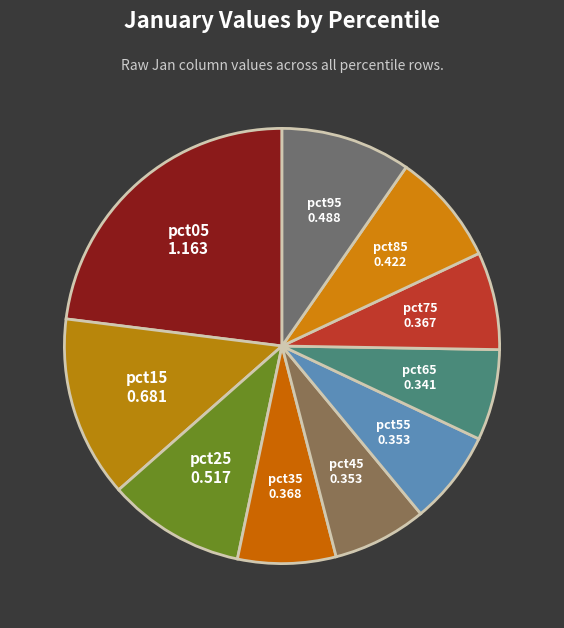

Between pct25 and pct65, which is larger?

pct25